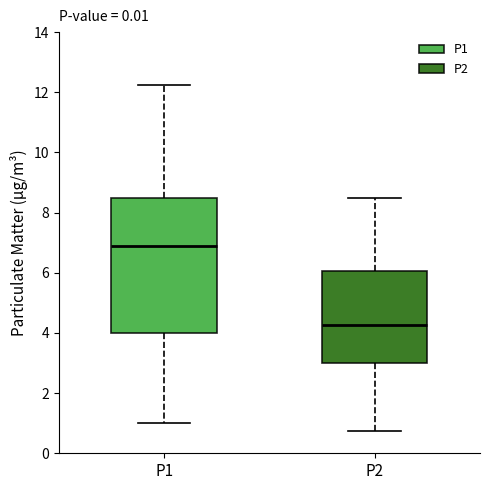

Reading left to right, transcribe this box plot: for each box, give where its median line is, the range the box spans, and where its two whiskers end, as read against the y-axis. The values are not printed on the chart, so give them approximately, as read against the axis.

P1: median 6.8, box 4.0 to 8.6, whiskers 1.0 to 12.2
P2: median 4.2, box 3.0 to 6.0, whiskers 0.8 to 8.6